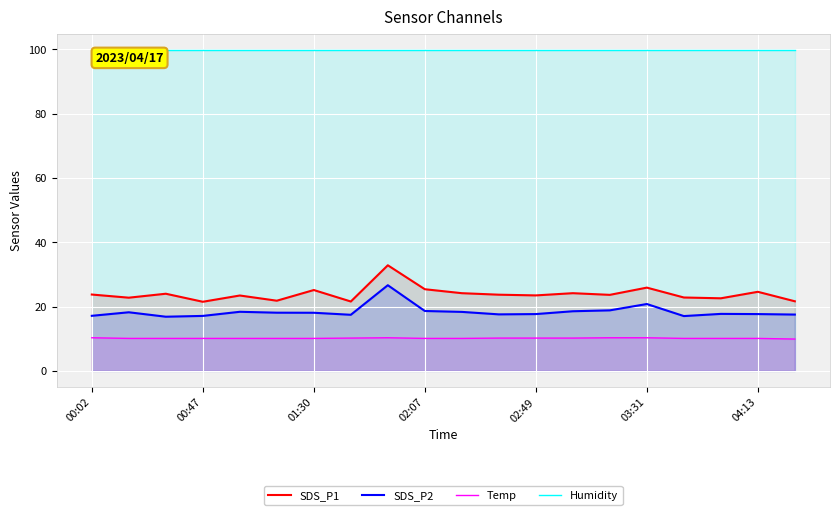

True or false: Humidity has a value of 99.9 at 02:07.

True